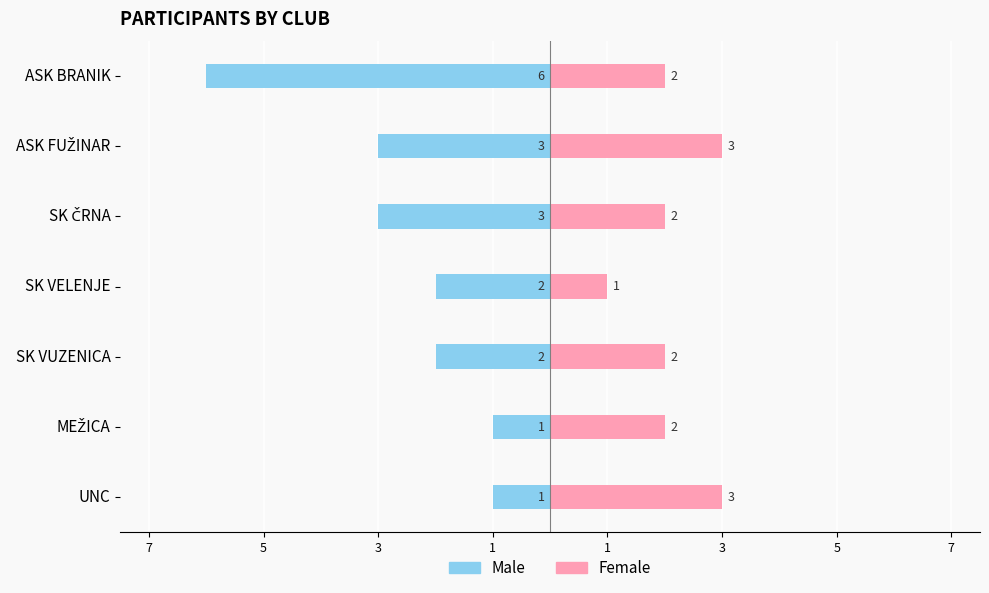

What is the difference between the second highest and second lowest values in the Female series?

1